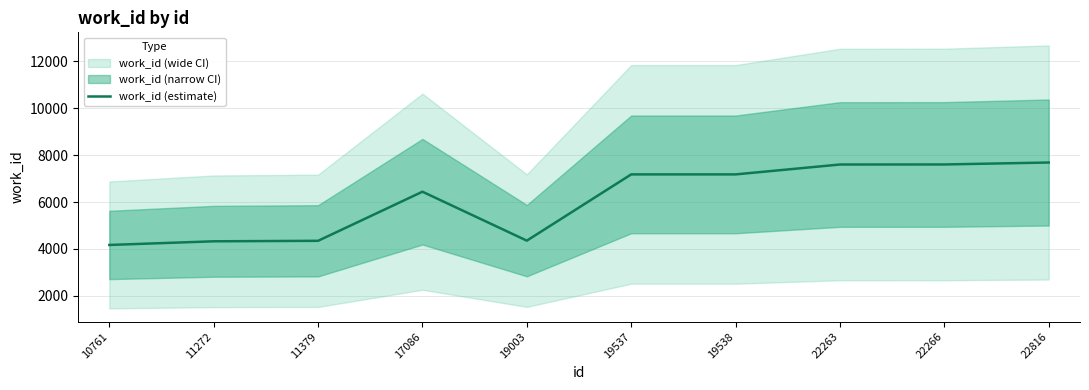

Between 19538 and 19537, which is larger?

19538